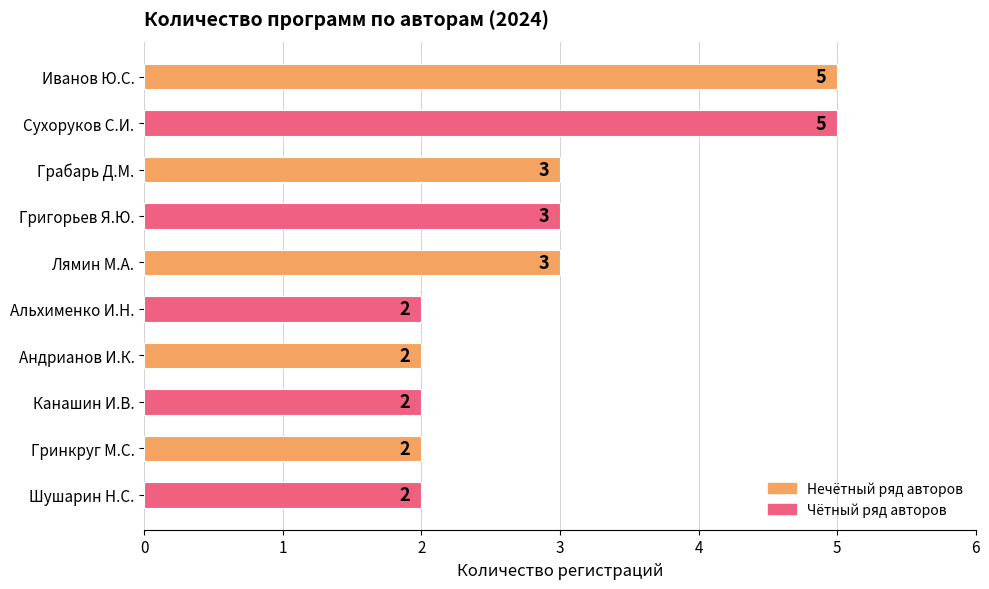

The chart shows a value of 3 at Канашин И.В.. True or false?

False